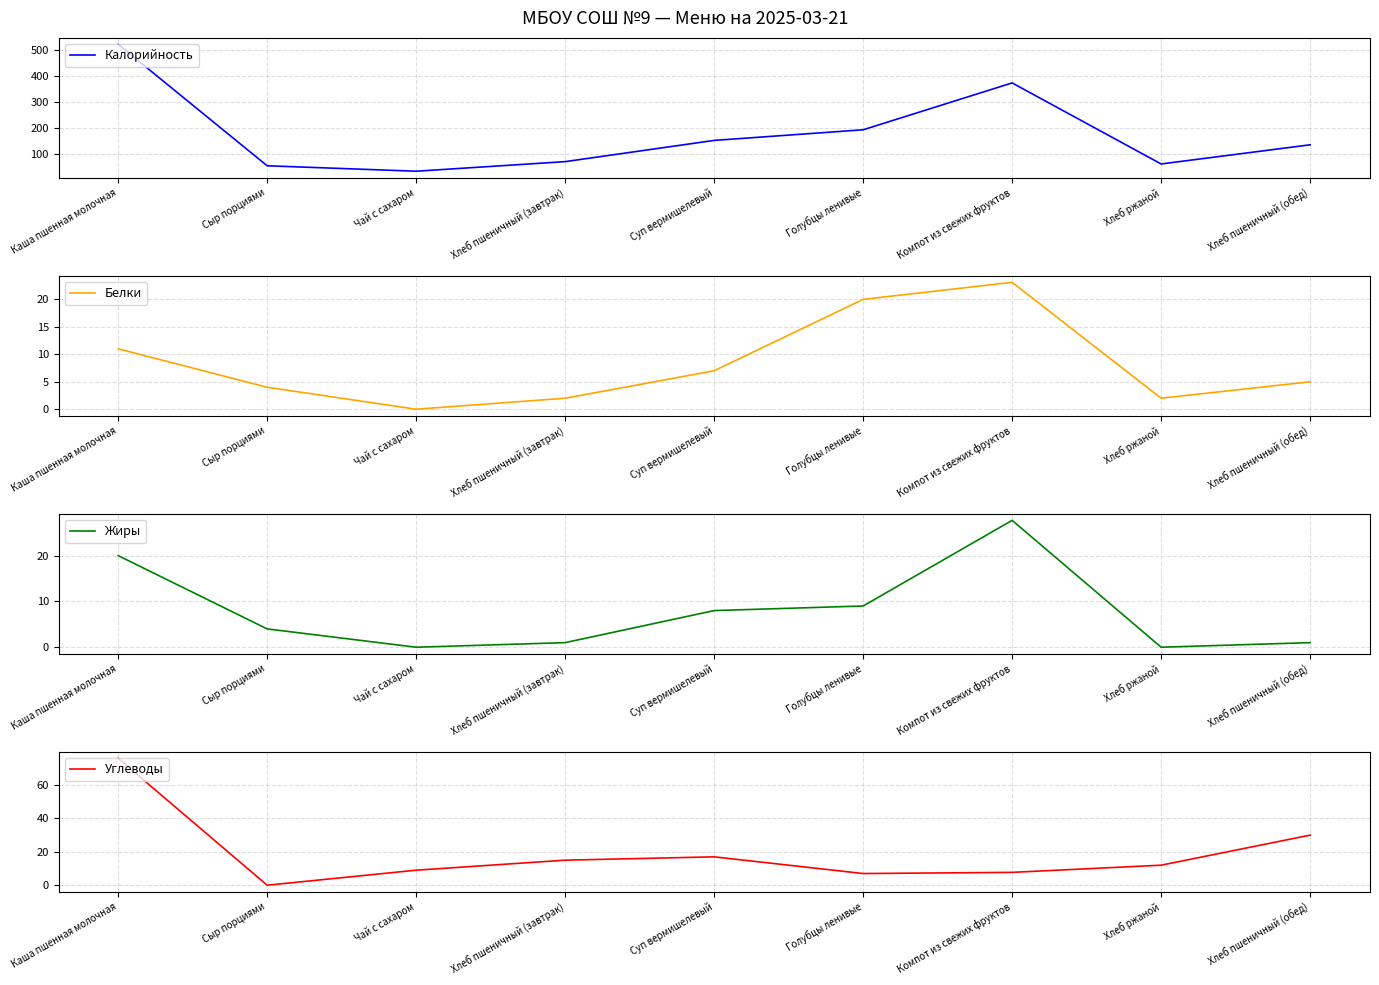

In Белки, how many points are higher than both neighbors (excluding endpoints)?

1